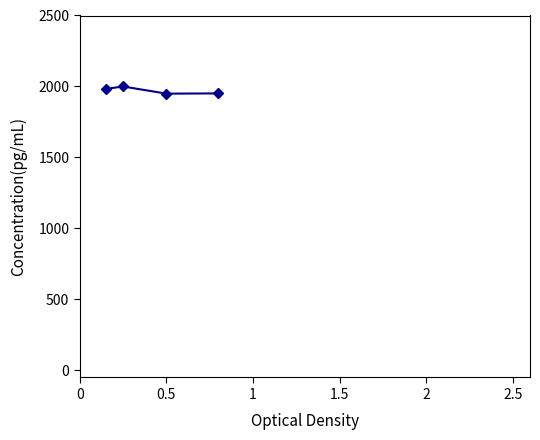

Count the number of categories in the chart.

4